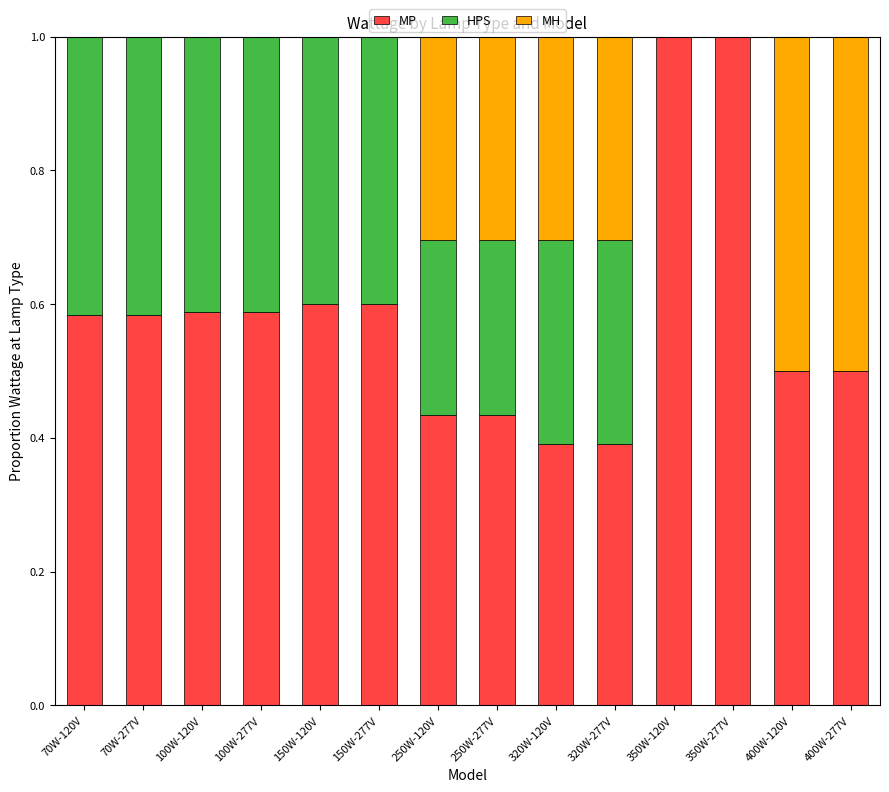

What is the sum of the MP values at 100W-120V and 400W-277V?

1.1